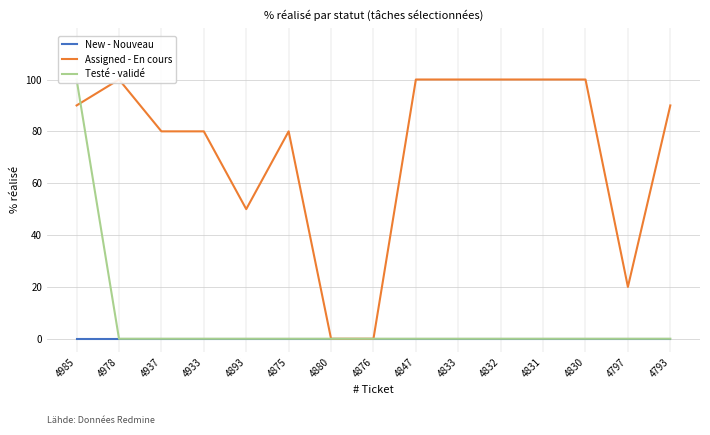

Is this an area chart (filled region under the line)?

No